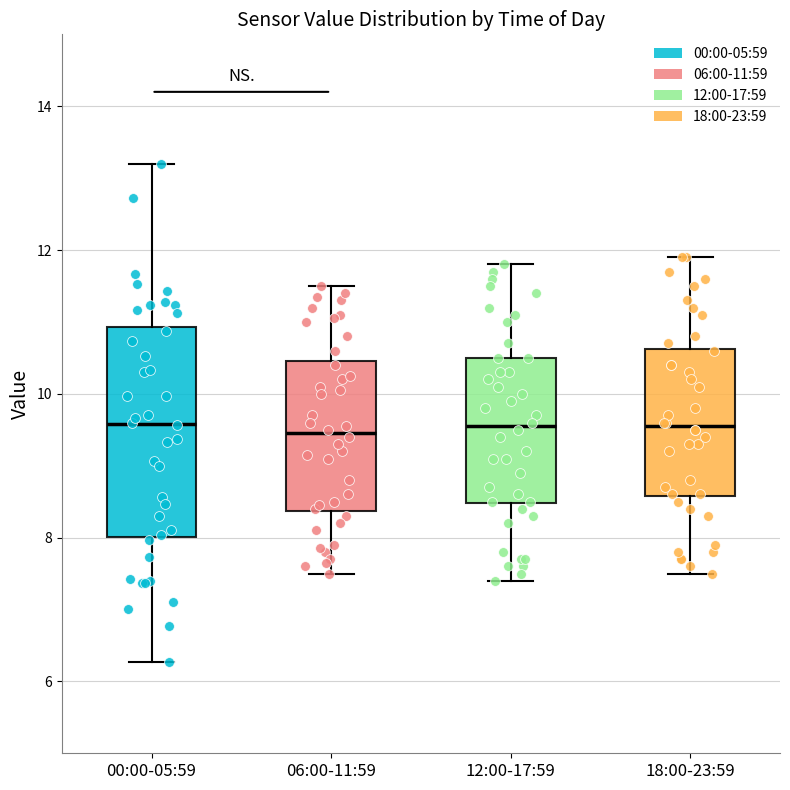

Where does the upper whisker of the box for 06:00-11:59 end on the y-axis? The values are not printed on the chart, so give them approximately, as read against the axis.

11.6